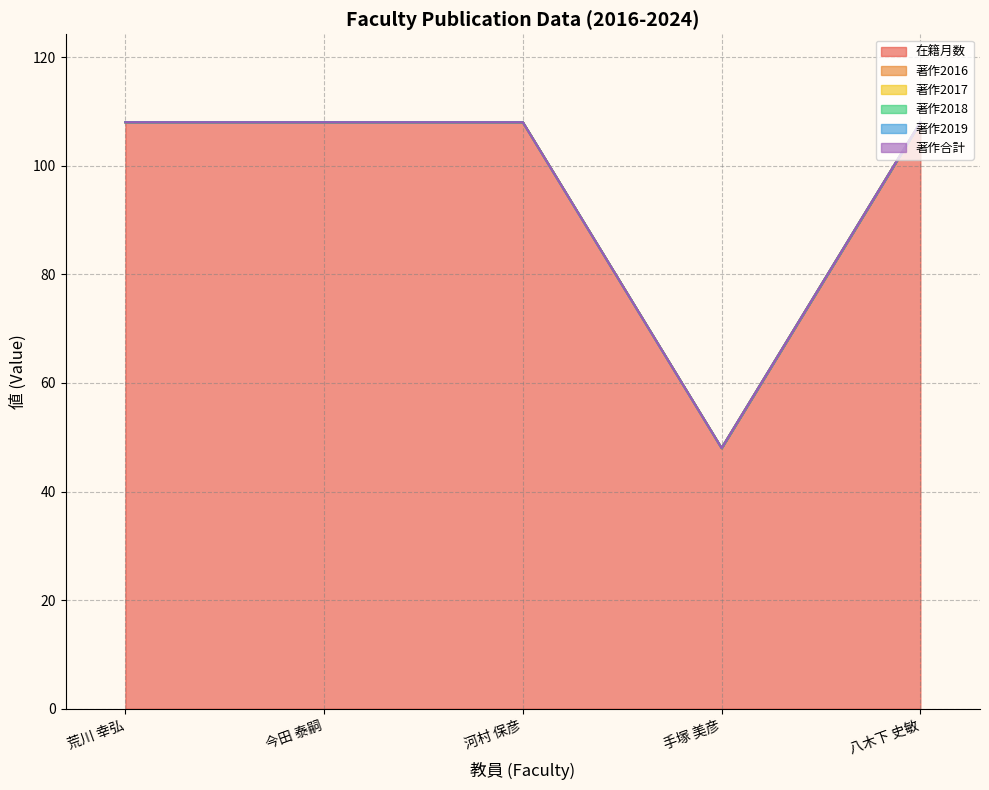

What is the label of the 4th point from the left?

手塚 美彦